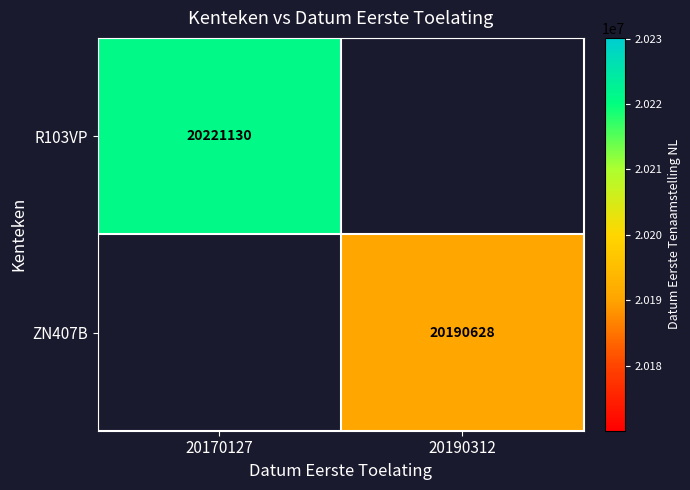

Is it true that R103VP equals 31644204 at 20170127?

False